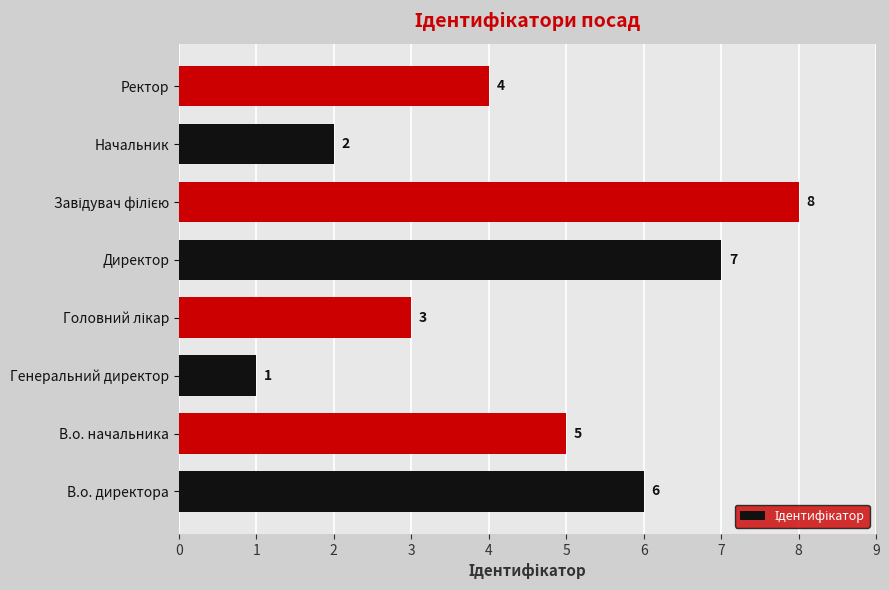

What value does the data have at В.о. директора?

6